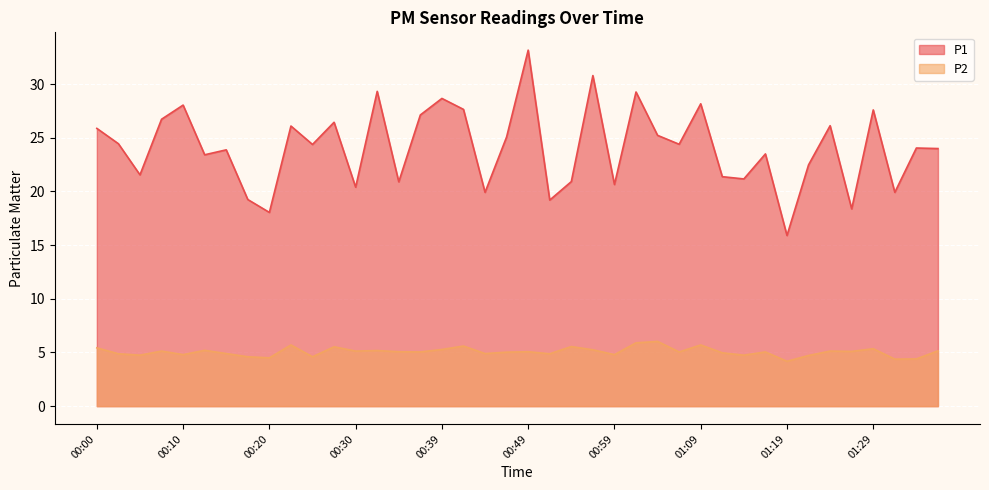

At which label is P1 closest to 24?

01:36